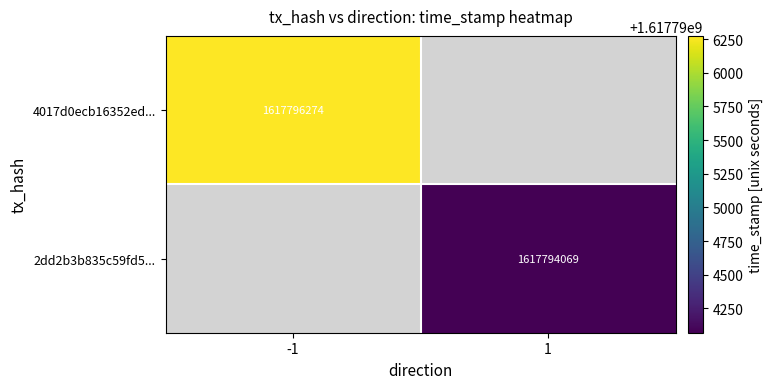

The 2dd2b3b835c59fd5... series shows 2855305078 at 1. True or false?

False